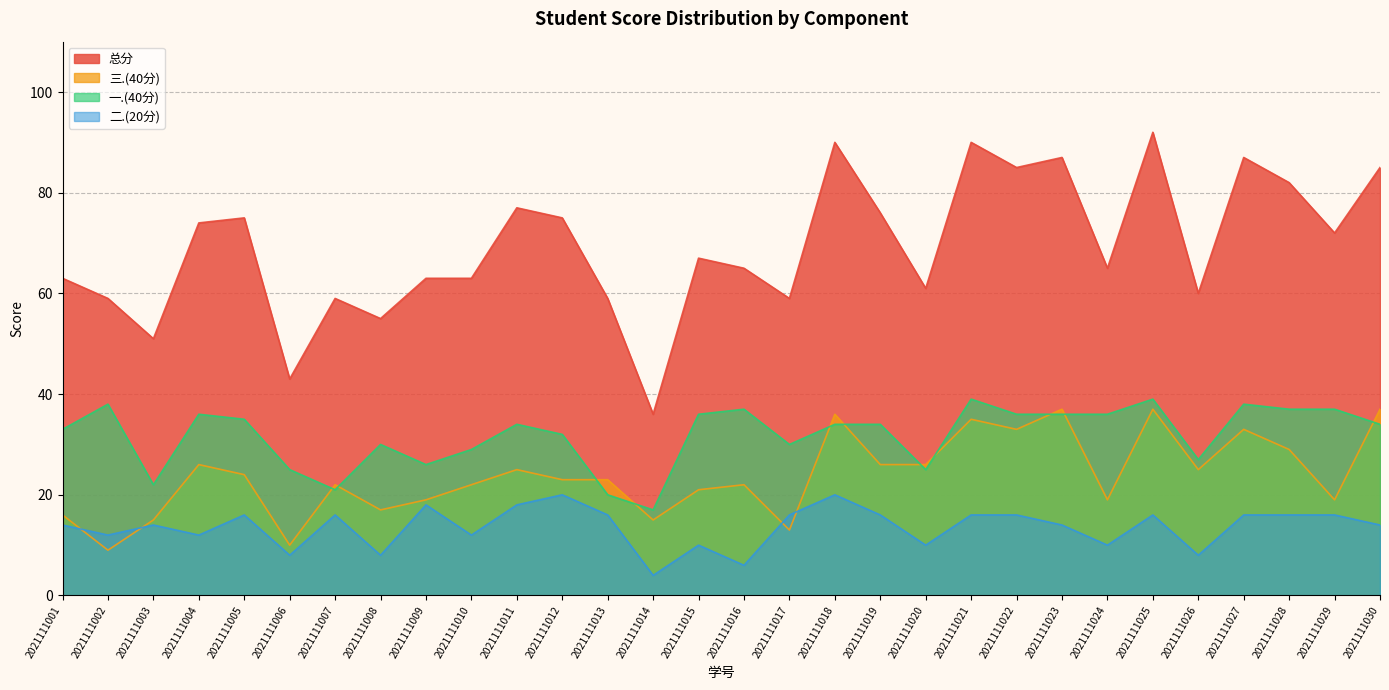

Reading right to left, transcribe all the data shown in this chart.

总分: 85	72	82	87	60	92	65	87	85	90	61	76	90	59	65	67	36	59	75	77	63	63	55	59	43	75	74	51	59	63
三.(40分): 37	19	29	33	25	37	19	37	33	35	26	26	36	13	22	21	15	23	23	25	22	19	17	22	10	24	26	15	9	16
一.(40分): 34	37	37	38	27	39	36	36	36	39	25	34	34	30	37	36	17	20	32	34	29	26	30	21	25	35	36	22	38	33
二.(20分): 14	16	16	16	8	16	10	14	16	16	10	16	20	16	6	10	4	16	20	18	12	18	8	16	8	16	12	14	12	14